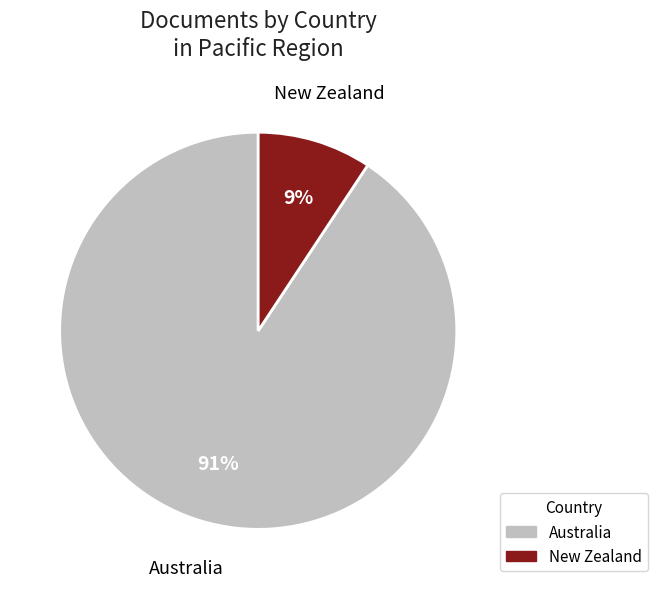

Do New Zealand and Australia together represent more than half of the pie?

Yes